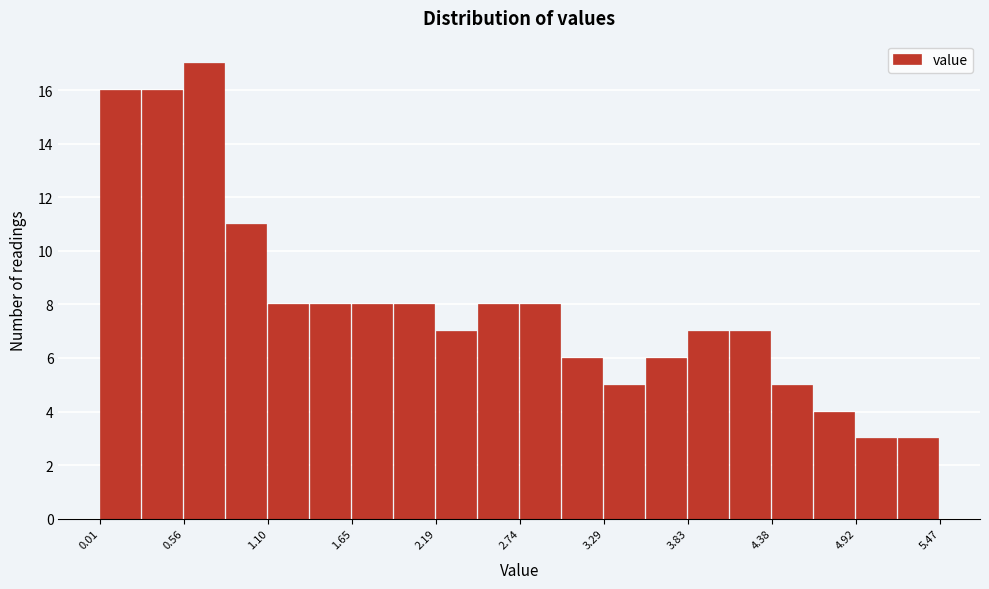

Read against the x-axis, roughly where is the centre of the tallest bar?

0.7